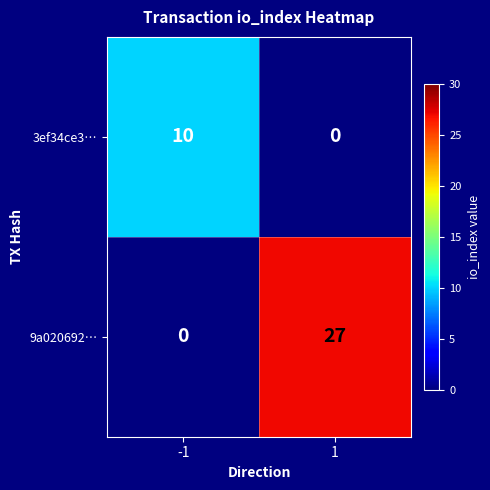

What is the difference between the 9a020692… values at -1 and 1?

27